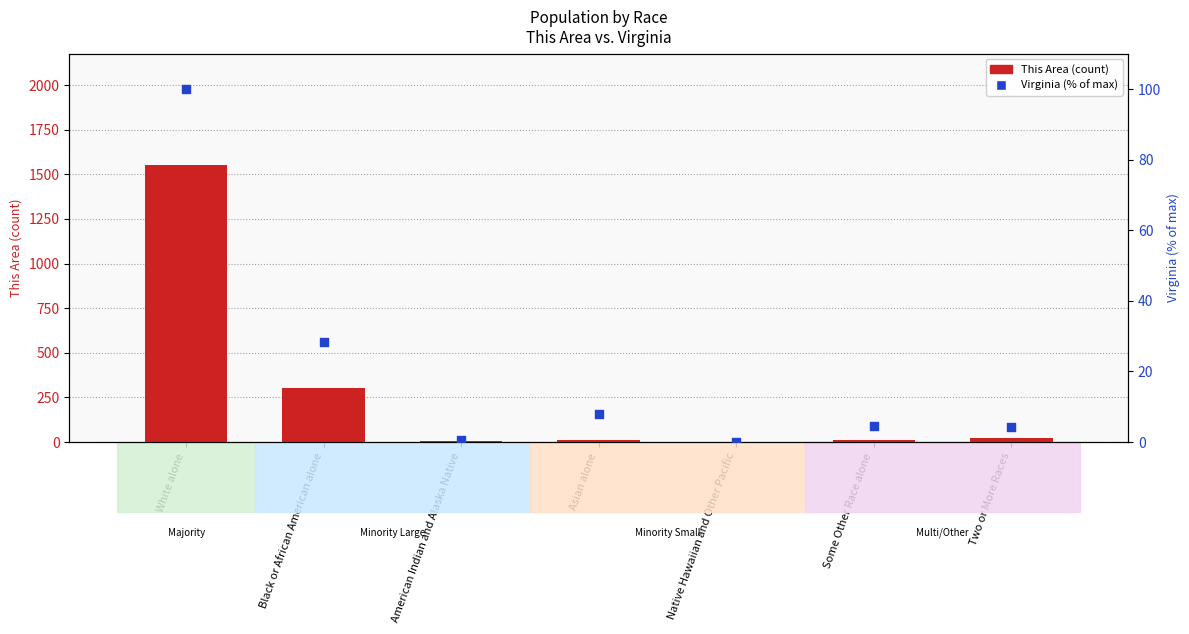

Which series reaches the maximum Y coordinate?

This Area (count)